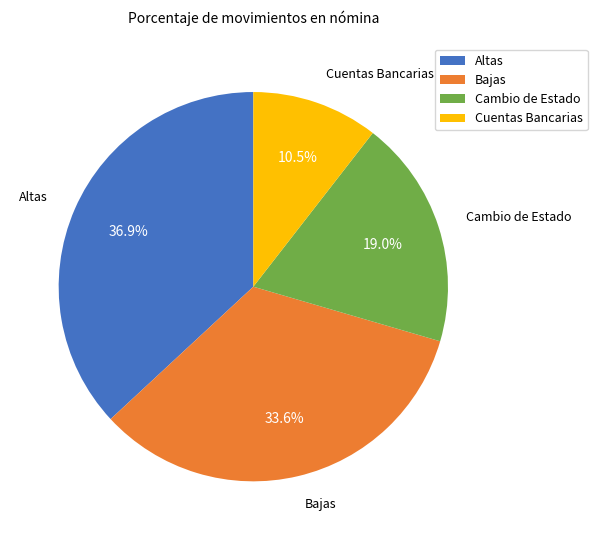

To the nearest percent, what is the combined percentage of Cambio de Estado and Bajas?

53%